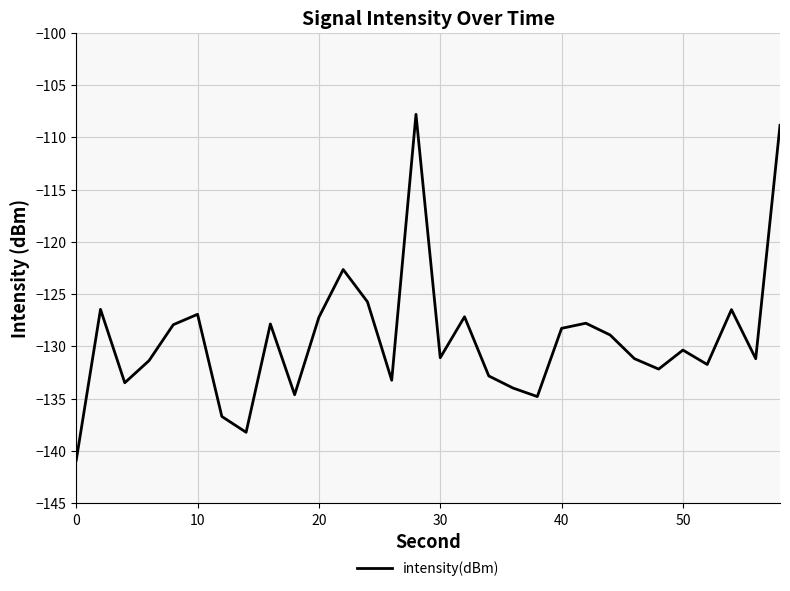

Does the chart have visible grid lines?

Yes